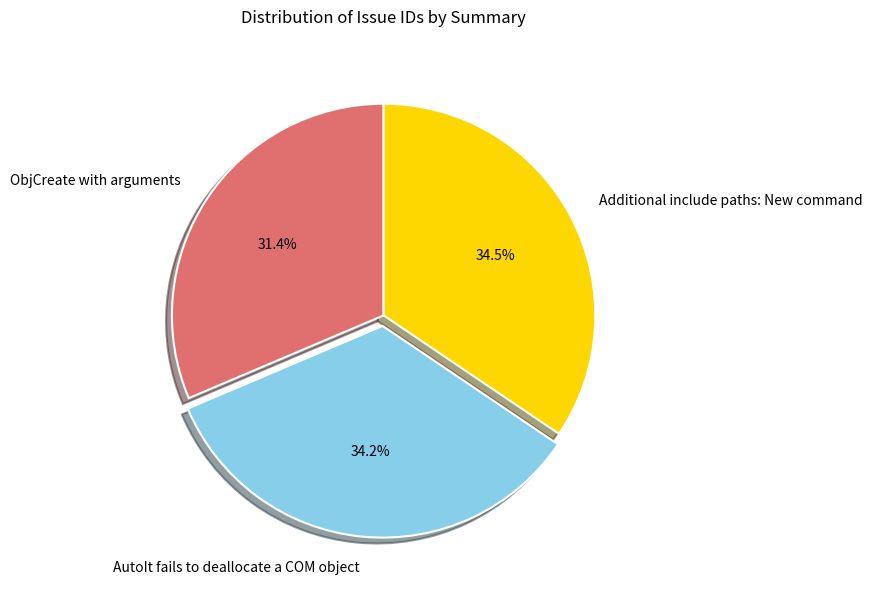

What is the ratio of the value at Additional include paths: New command to the value at AutoIt fails to deallocate a COM object?

1.0